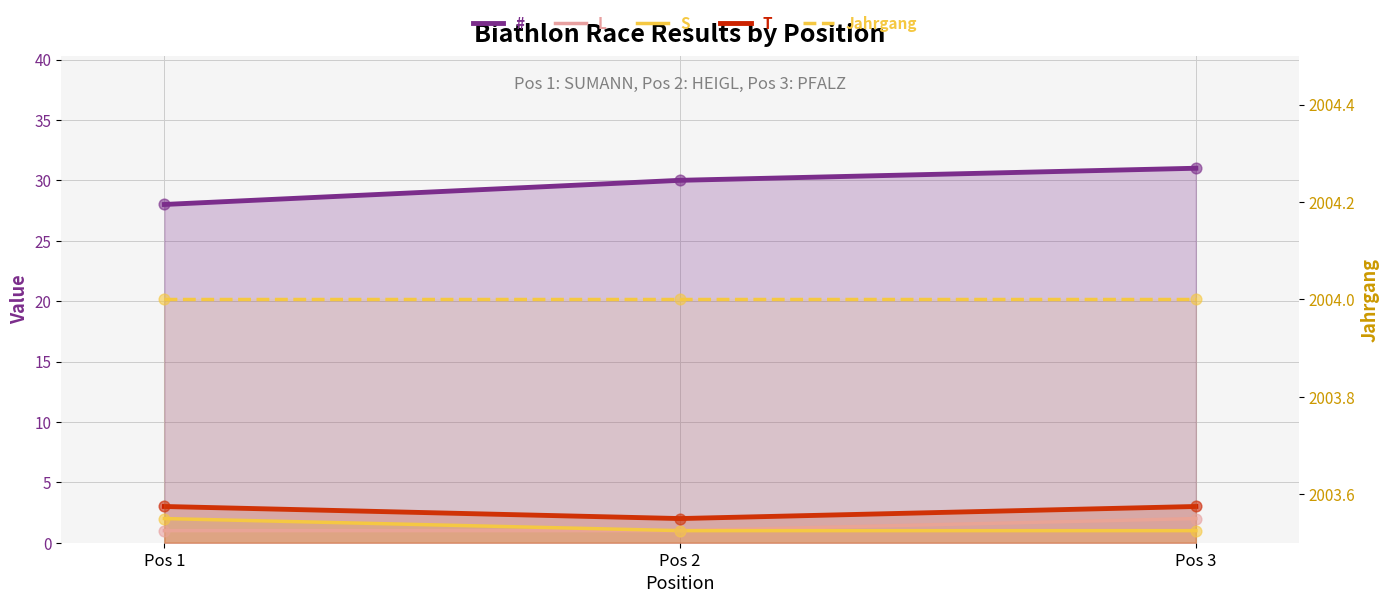

Which series reaches the maximum Y coordinate?

Jahrgang